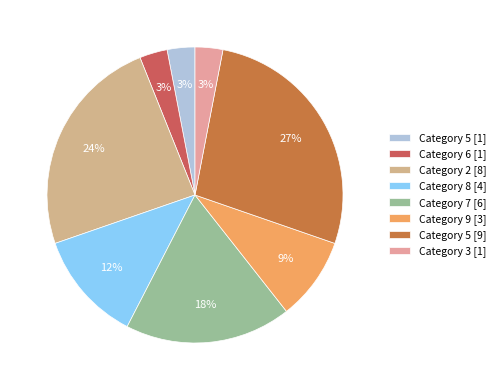

Which slice is the largest?

Category 5 [9]